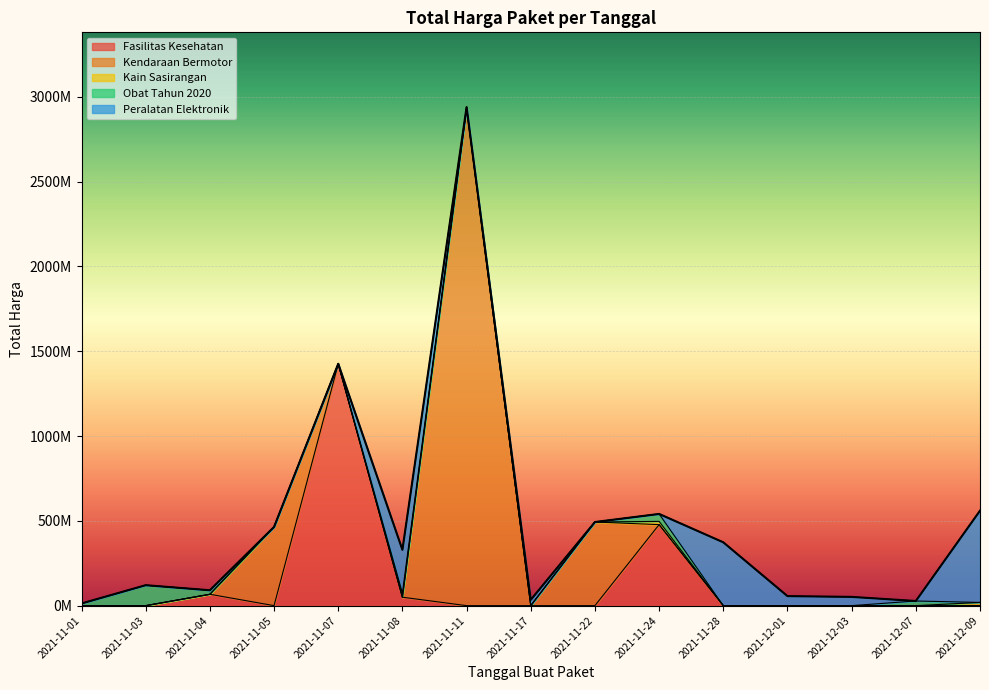

How many values are below 27412000?

17